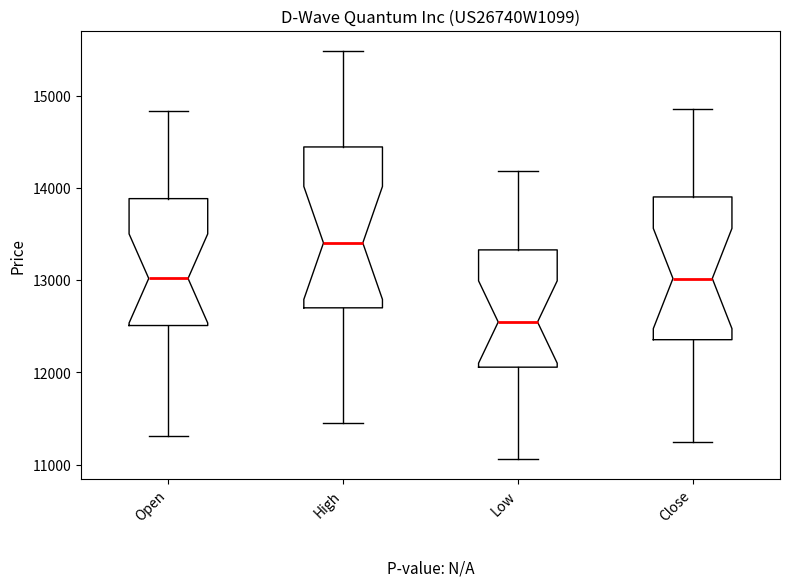

Reading left to right, read every box against the y-axis: the position of its median line, the range the box covers, and the ends of its whiskers. The values are not printed on the chart, so give them approximately, as read against the axis.

Open: median 13000, box 12500 to 13900, whiskers 11300 to 14800
High: median 13400, box 12700 to 14400, whiskers 11500 to 15500
Low: median 12500, box 12100 to 13300, whiskers 11100 to 14200
Close: median 13000, box 12400 to 13900, whiskers 11200 to 14900